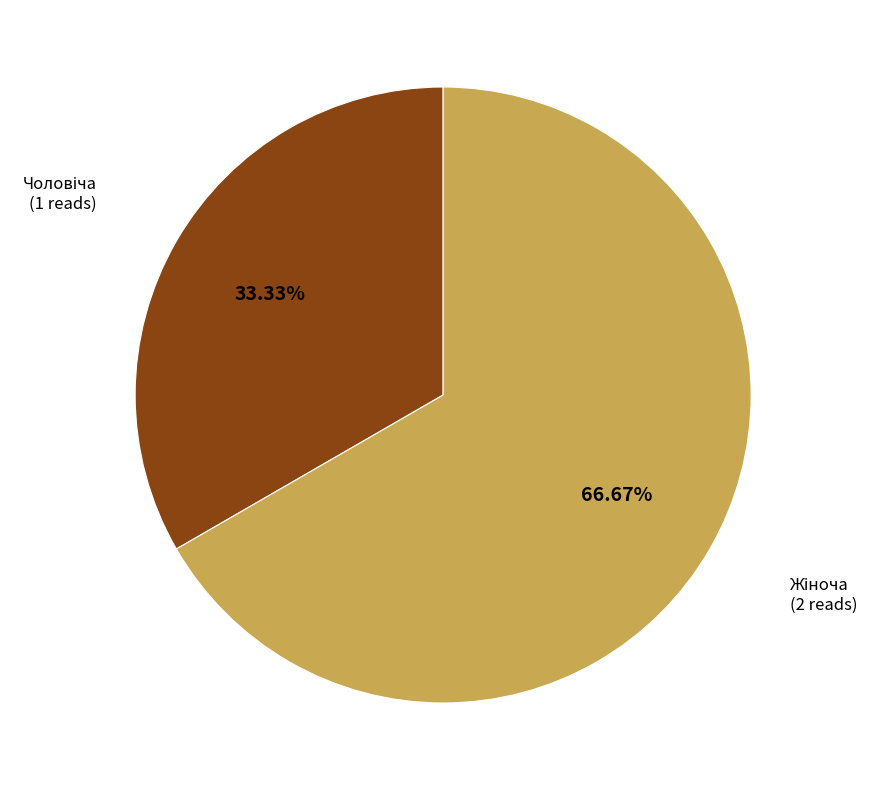

Is there any slice that represents more than half of the pie?

Yes